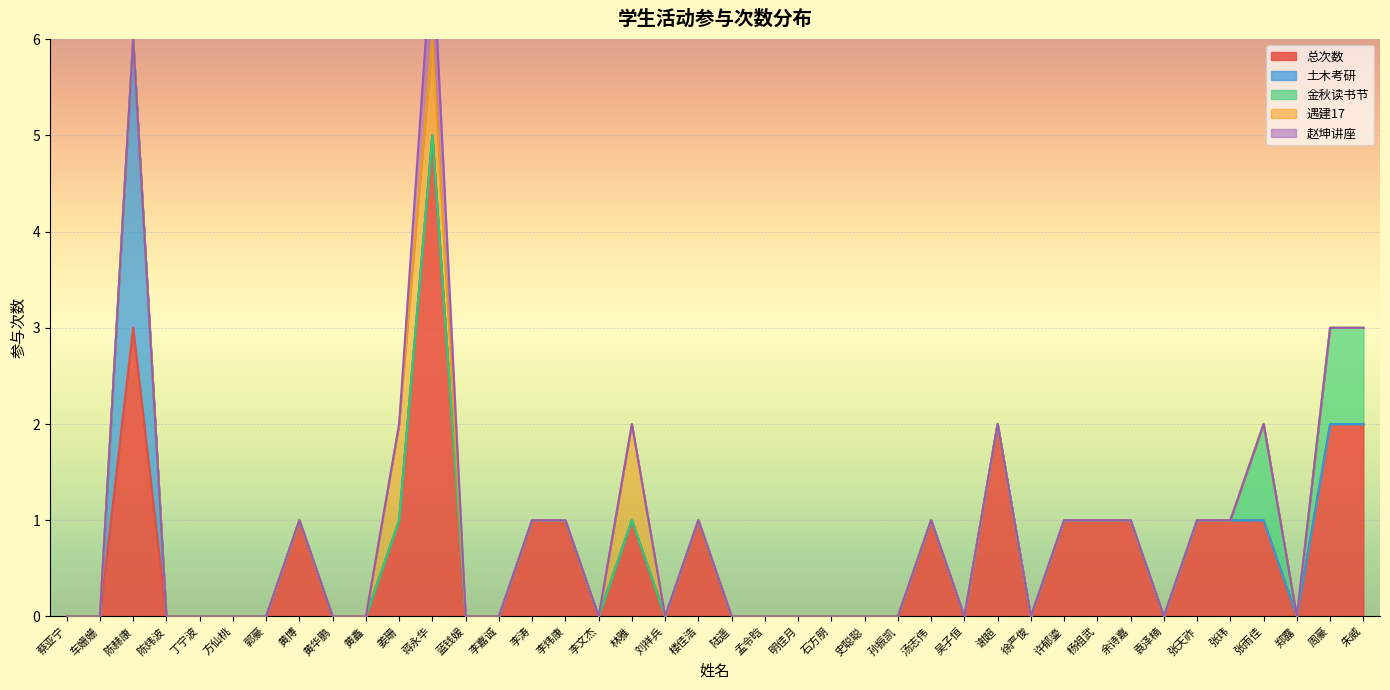

True or false: 土木考研 and 总次数 cross at least once.

False